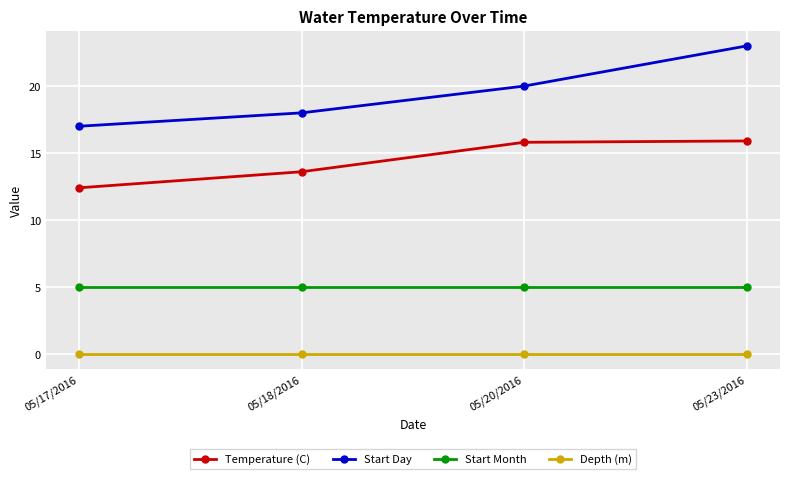

How many lines are shown in the chart?

4